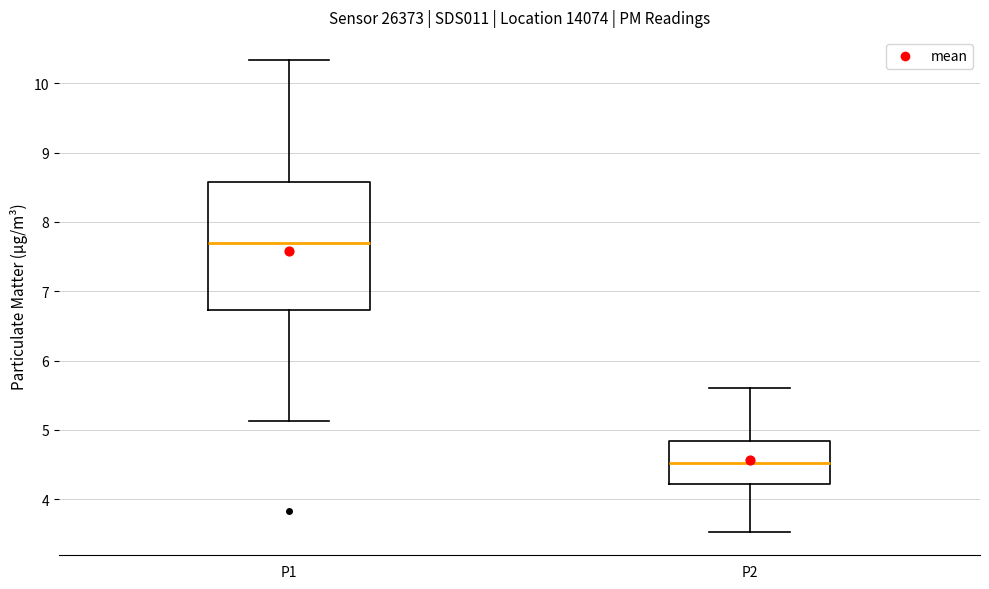

Reading left to right, transcribe this box plot: for each box, give where its median line is, the range the box spans, and where its two whiskers end, as read against the y-axis. The values are not printed on the chart, so give them approximately, as read against the axis.

P1: median 7.7, box 6.7 to 8.6, whiskers 5.1 to 10.3
P2: median 4.5, box 4.2 to 4.8, whiskers 3.5 to 5.6